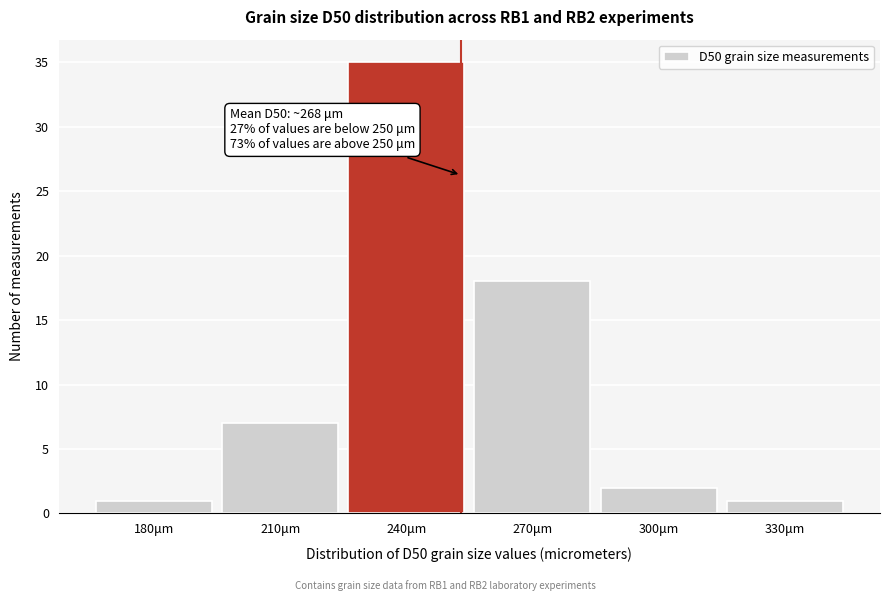

Reading left to right, transcribe all the data shown in this chart.

1	7	35	18	2	1